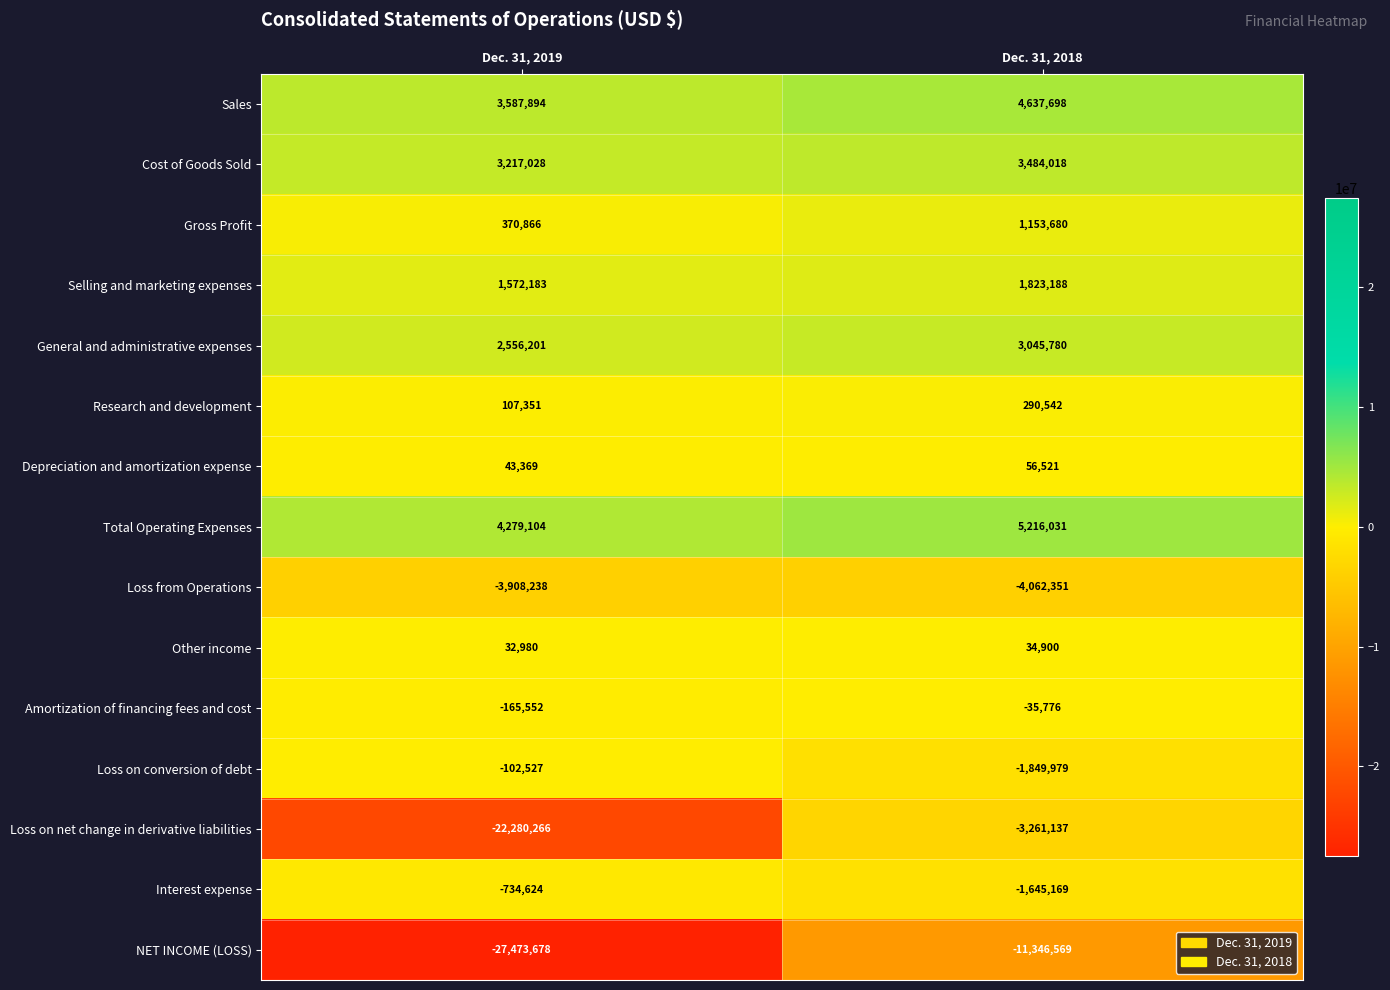

At which label is Loss on net change in derivative liabilities closest to -12770701?

Dec. 31, 2018